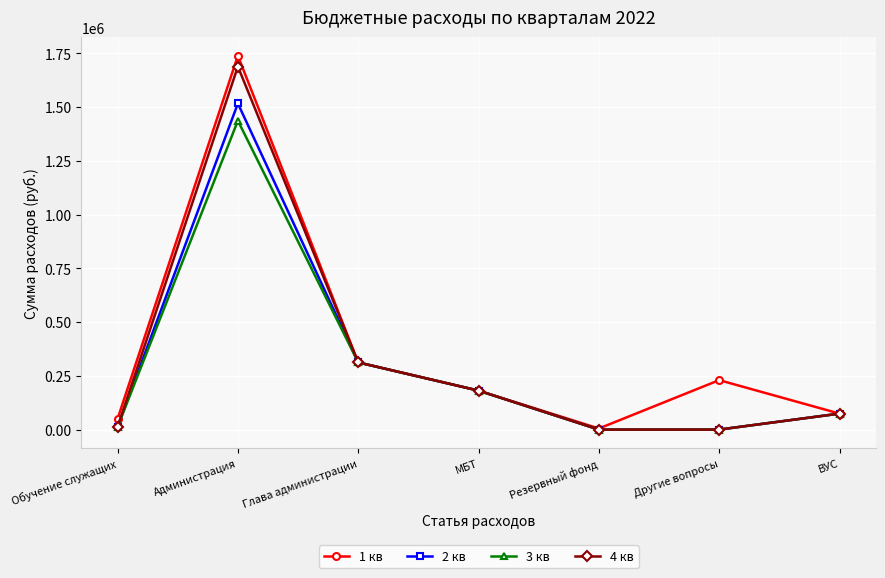

How many lines are shown in the chart?

4